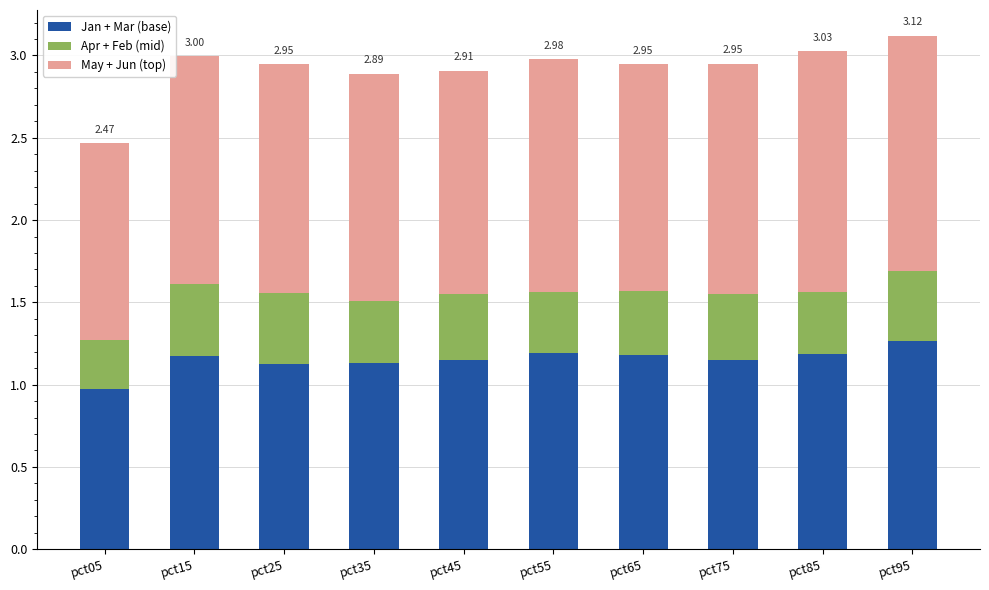

What is the total value across all series at pct05?

2.5